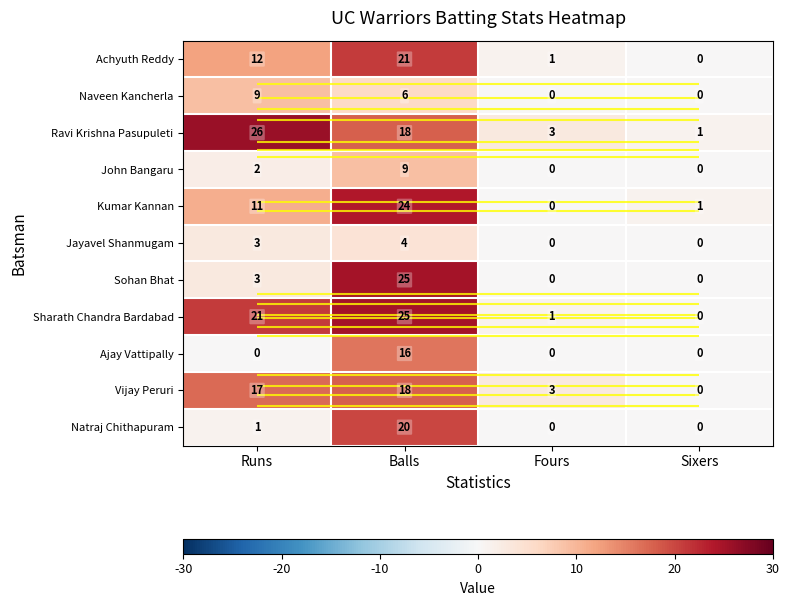

Rank the series by their maximum value, from highest to lowest.

Ravi Krishna Pasupuleti, Sohan Bhat, Sharath Chandra Bardabad, Kumar Kannan, Achyuth Reddy, Natraj Chithapuram, Vijay Peruri, Ajay Vattipally, Naveen Kancherla, John Bangaru, Jayavel Shanmugam